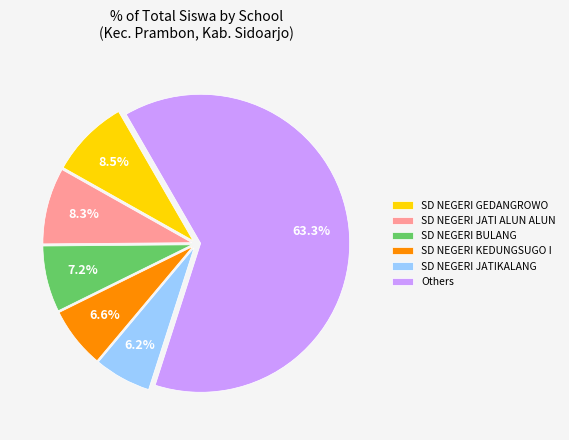

What is the largest slice in the pie chart?

Others